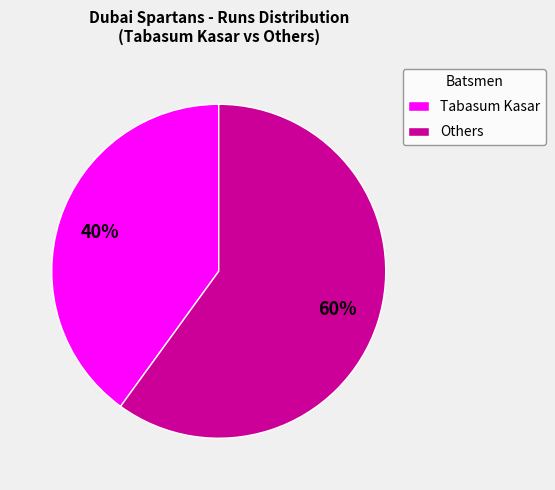

To the nearest percent, what percentage of the pie is Tabasum Kasar?

40%